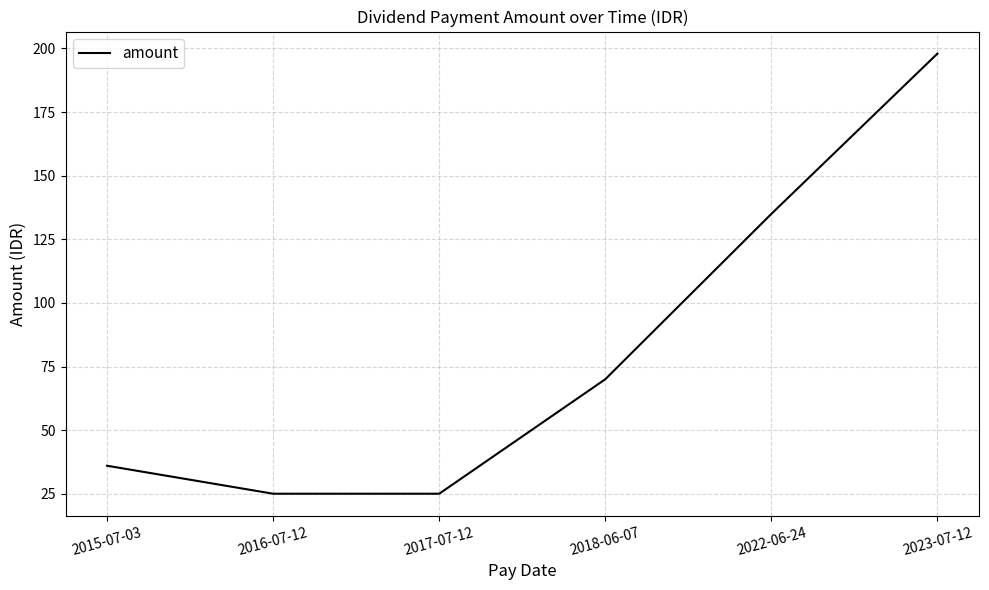

At which category does the chart reach its peak across all series?

2023-07-12